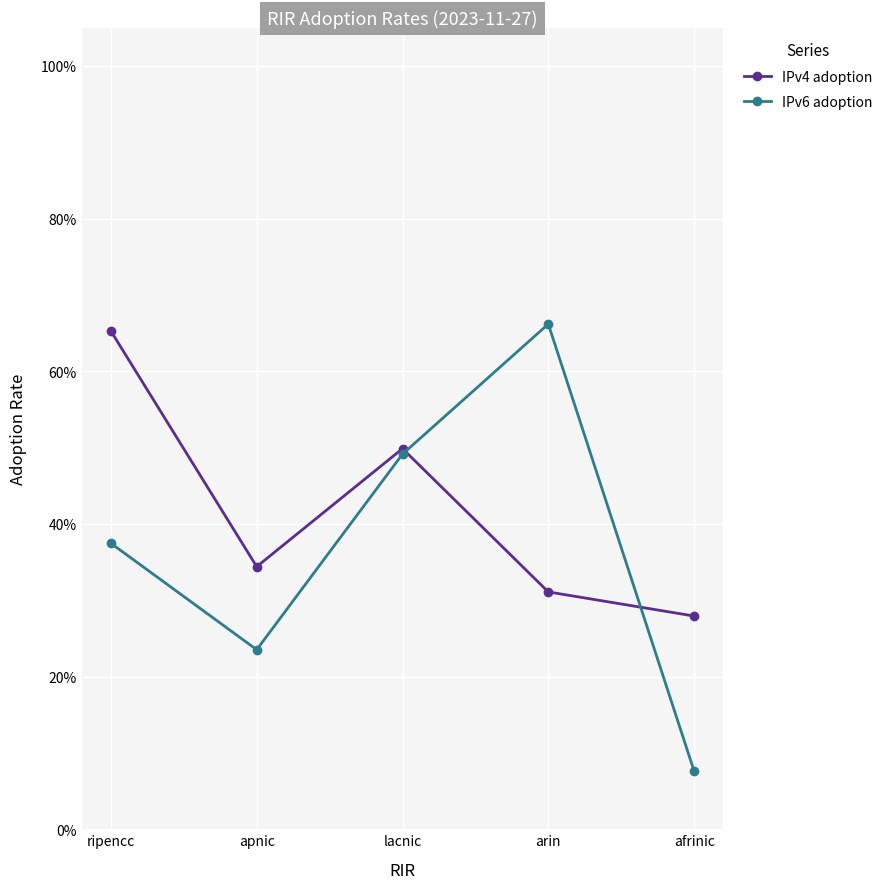

What are all the series names shown in the legend?

IPv4 adoption, IPv6 adoption